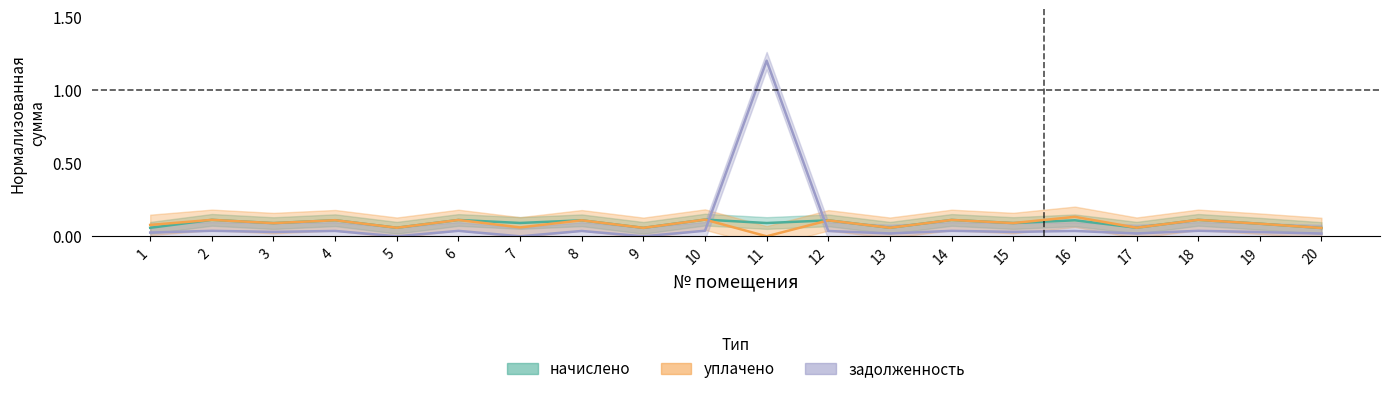

True or false: уплачено has a value of 0.1 at 2.

True